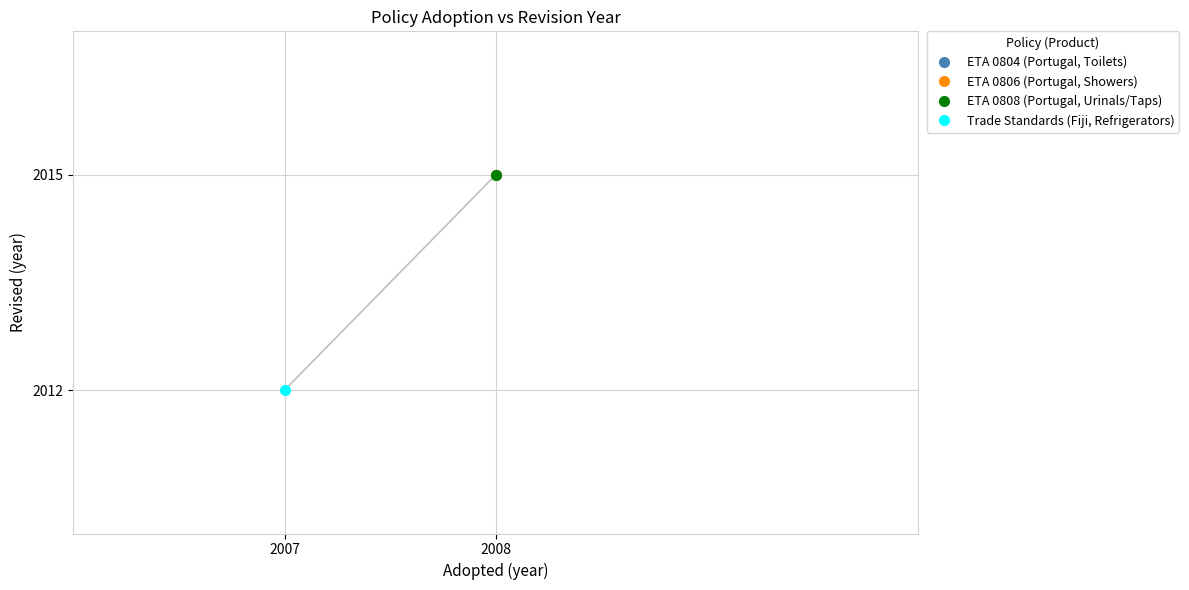

The chart shows a value of 808 at ETA 0804 (Portugal, Toilets). True or false?

False